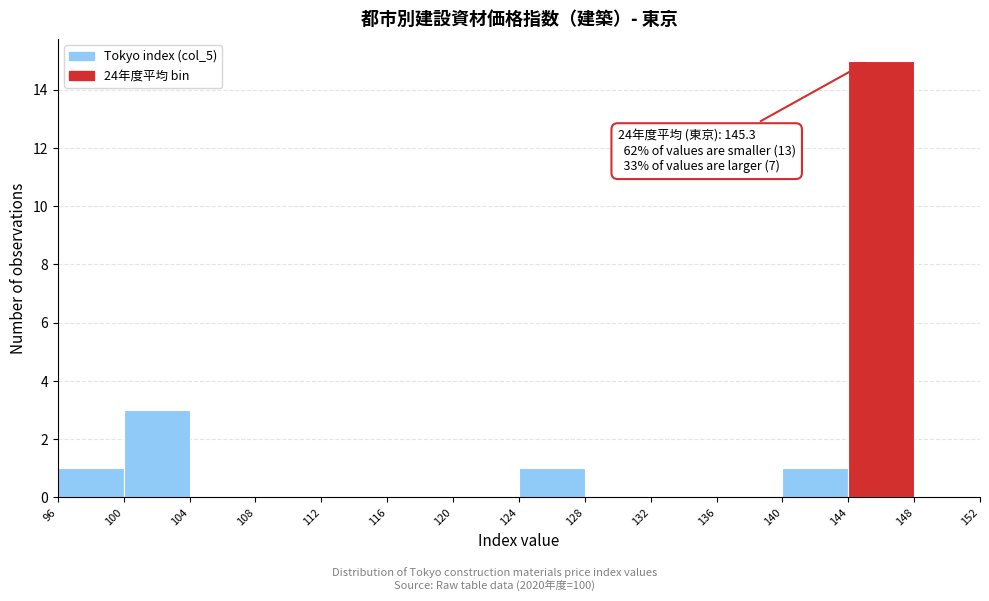

Over which range of the x-axis is the bar tallest?

144 to 148